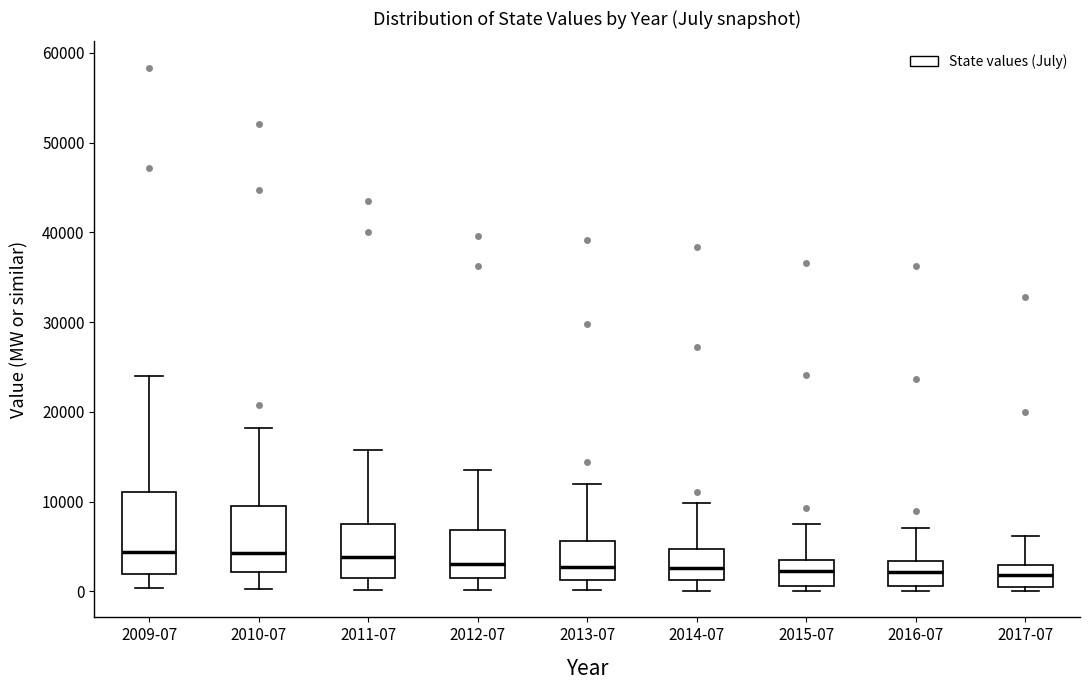

Reading left to right, transcribe this box plot: for each box, give where its median line is, the range the box spans, and where its two whiskers end, as read against the y-axis. The values are not printed on the chart, so give them approximately, as read against the axis.

2009-07: median 4000, box 2000 to 11000, whiskers 0 to 24000
2010-07: median 4000, box 2000 to 10000, whiskers 0 to 18000
2011-07: median 4000, box 2000 to 8000, whiskers 0 to 16000
2012-07: median 3000, box 1000 to 7000, whiskers 0 to 14000
2013-07: median 3000, box 1000 to 6000, whiskers 0 to 12000
2014-07: median 3000, box 1000 to 5000, whiskers 0 to 10000
2015-07: median 2000, box 1000 to 3000, whiskers 0 to 8000
2016-07: median 2000, box 1000 to 3000, whiskers 0 to 7000
2017-07: median 2000, box 0 to 3000, whiskers 0 (just below the box's lower edge) to 6000